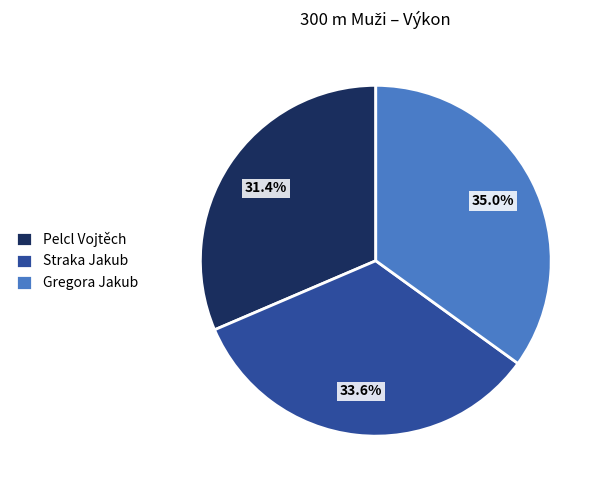

Combined, do Pelcl Vojtěch and Straka Jakub account for over 50%?

Yes